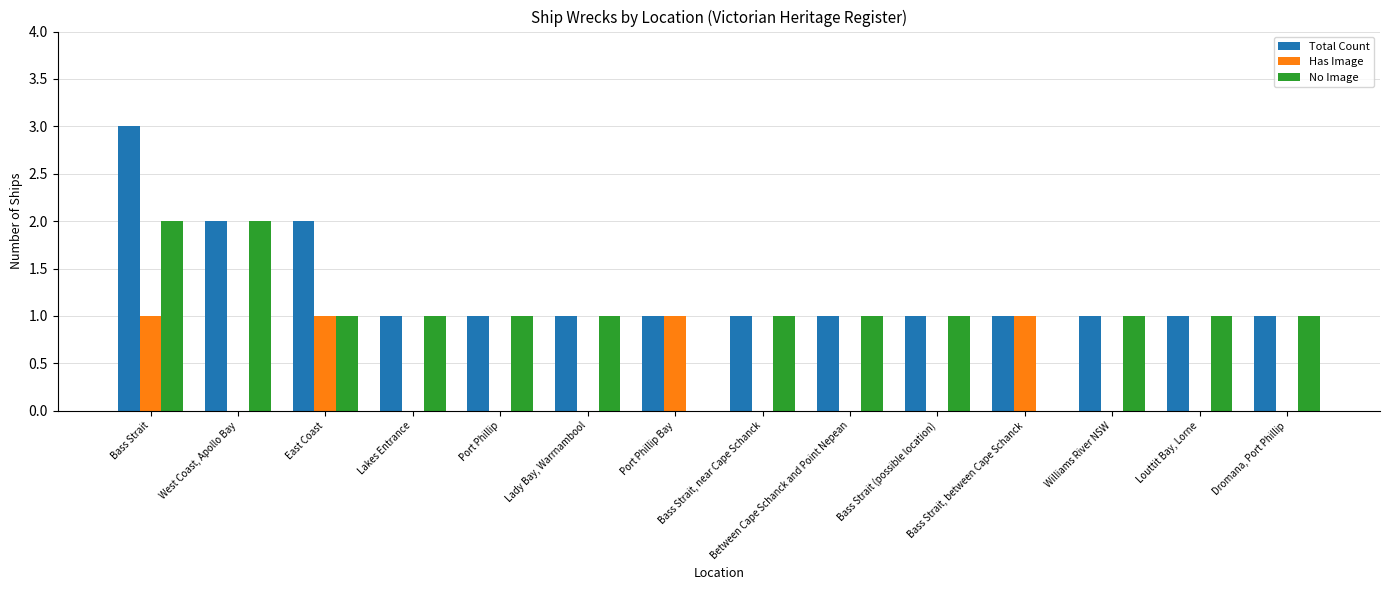

What is the total value across all series at Port Phillip Bay?

2